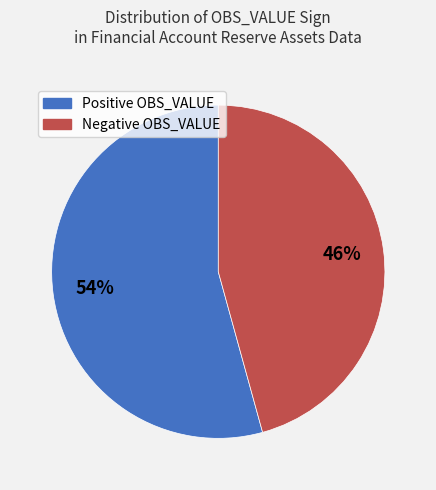

Do Positive OBS_VALUE and Negative OBS_VALUE together represent more than half of the pie?

Yes